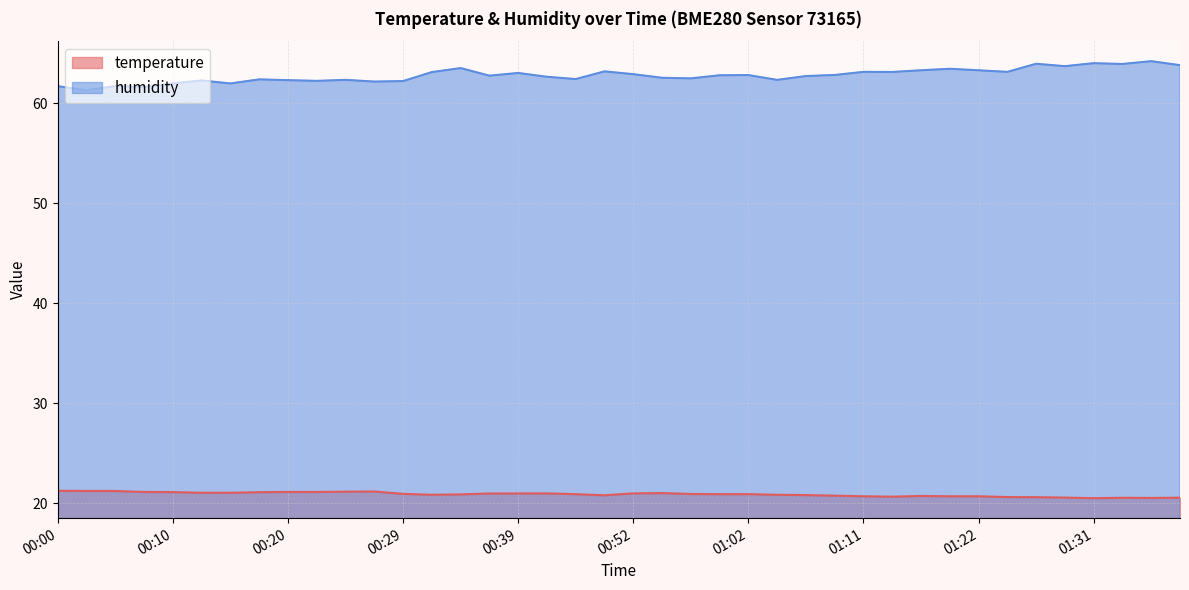

Reading left to right, what are all the values shown in this chart?

temperature: 21.3	21.2	21.2	21.1	21.1	21.1	21.1	21.1	21.1	21.1	21.2	21.2	20.9	20.9	20.9	21.0	21.0	21.0	20.9	20.8	21.0	21.0	20.9	20.9	20.9	20.9	20.8	20.8	20.7	20.7	20.7	20.7	20.7	20.6	20.6	20.6	20.5	20.6	20.5	20.6
humidity: 61.7	61.3	61.7	61.7	62.0	62.3	62.0	62.4	62.3	62.3	62.4	62.2	62.2	63.1	63.5	62.8	63.0	62.7	62.4	63.2	62.9	62.6	62.5	62.8	62.8	62.4	62.7	62.9	63.2	63.1	63.3	63.5	63.3	63.2	64.0	63.7	64.0	64.0	64.2	63.8